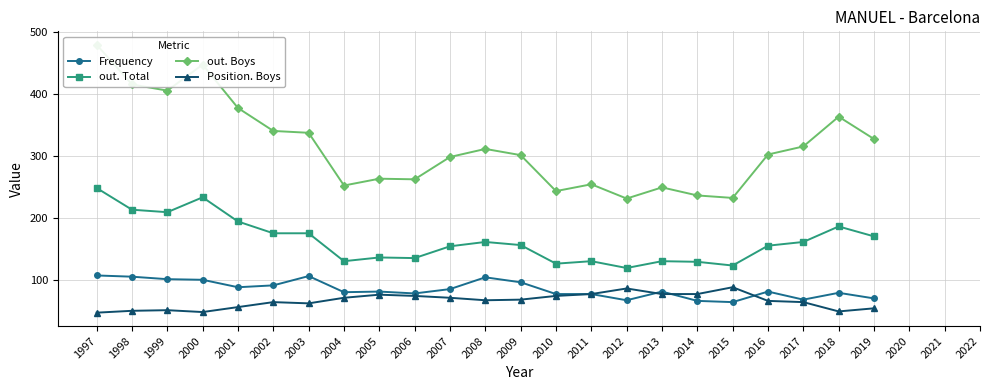

At which label is out. Total closest to 183?

2018